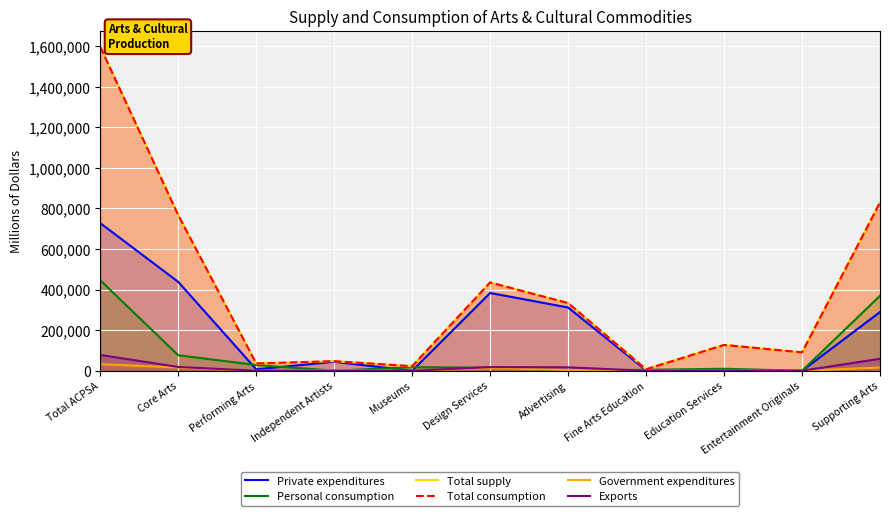

Reading left to right, what are all the values shown in this chart?

Private expenditures: 727671	438241	7069	44362	0	383536	311990	2614	660	0	289430
Personal consumption: 445944	76381	28503	270	17586	15284	906	4826	9912	0	369562
Total supply: 1596635	766837	36048	47321	22451	435356	333710	7443	127471	90747	829798
Total consumption: 1596635	766837	36048	47321	22451	435356	333710	7443	127471	90747	829798
Government expenditures: 32360	15979	131	2273	0	13106	3890	0	468	0	16381
Exports: 78050	18876	345	416	0	18106	16924	2	8	0	59174